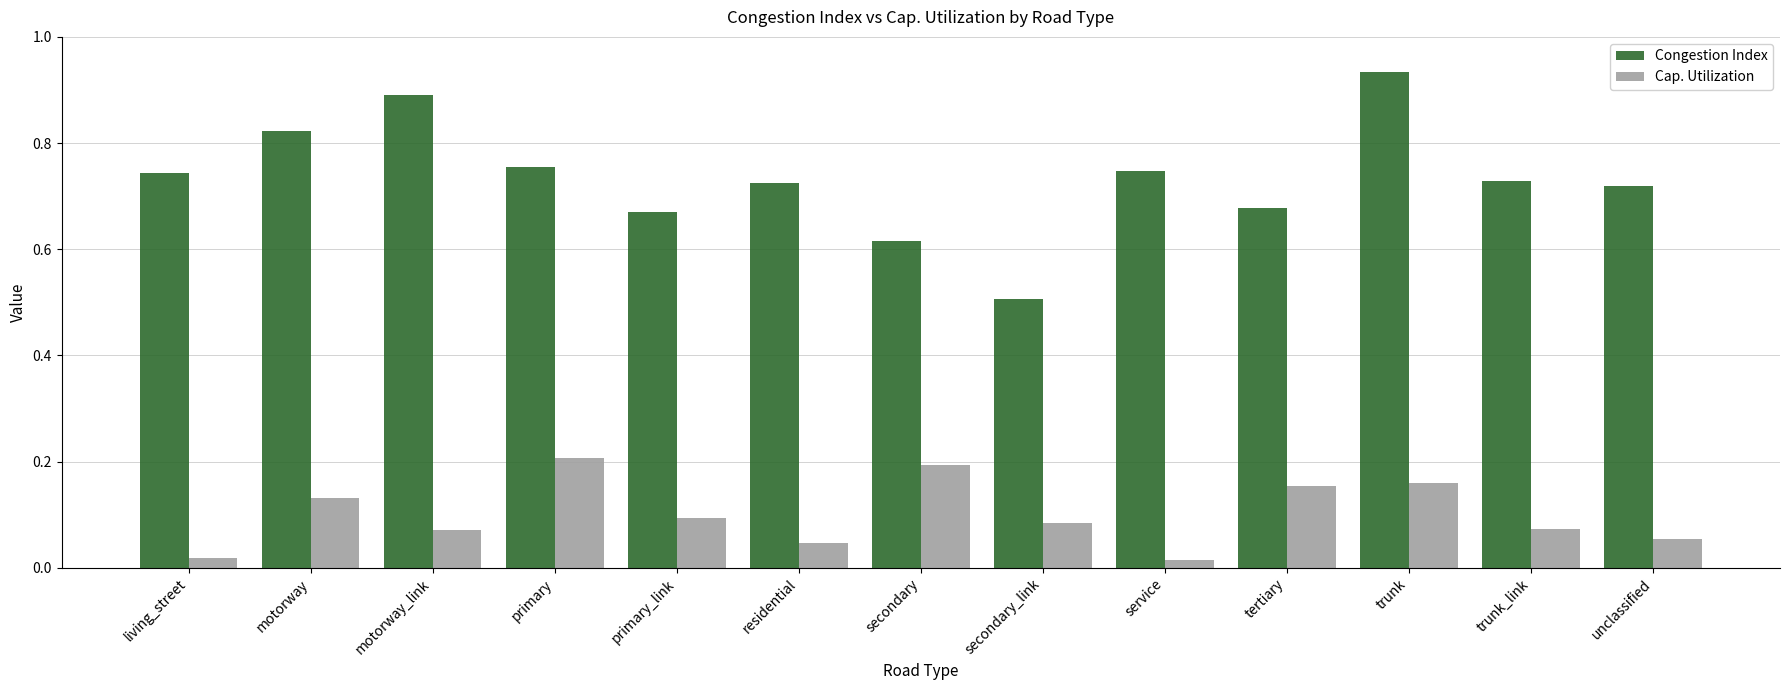

Which series has the largest total across all categories?

Congestion Index